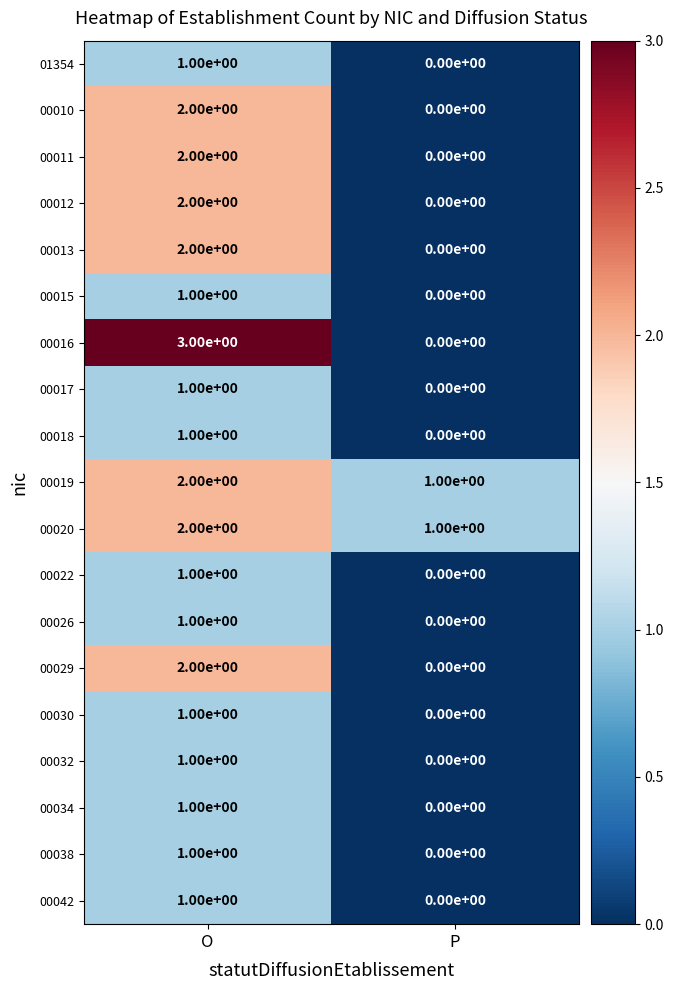

Rank the categories by 00030 value from highest to lowest.

O, P